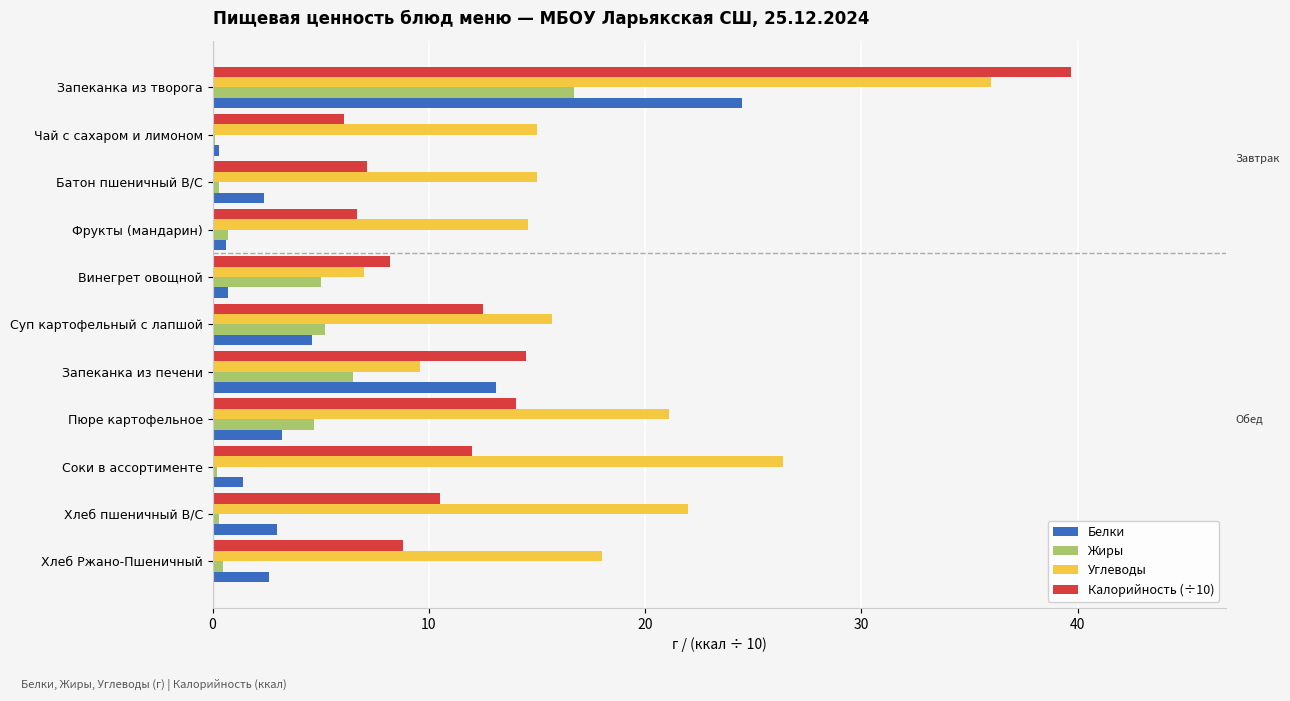

True or false: Белки has a value of 8.2 at Запеканка из печени.

False